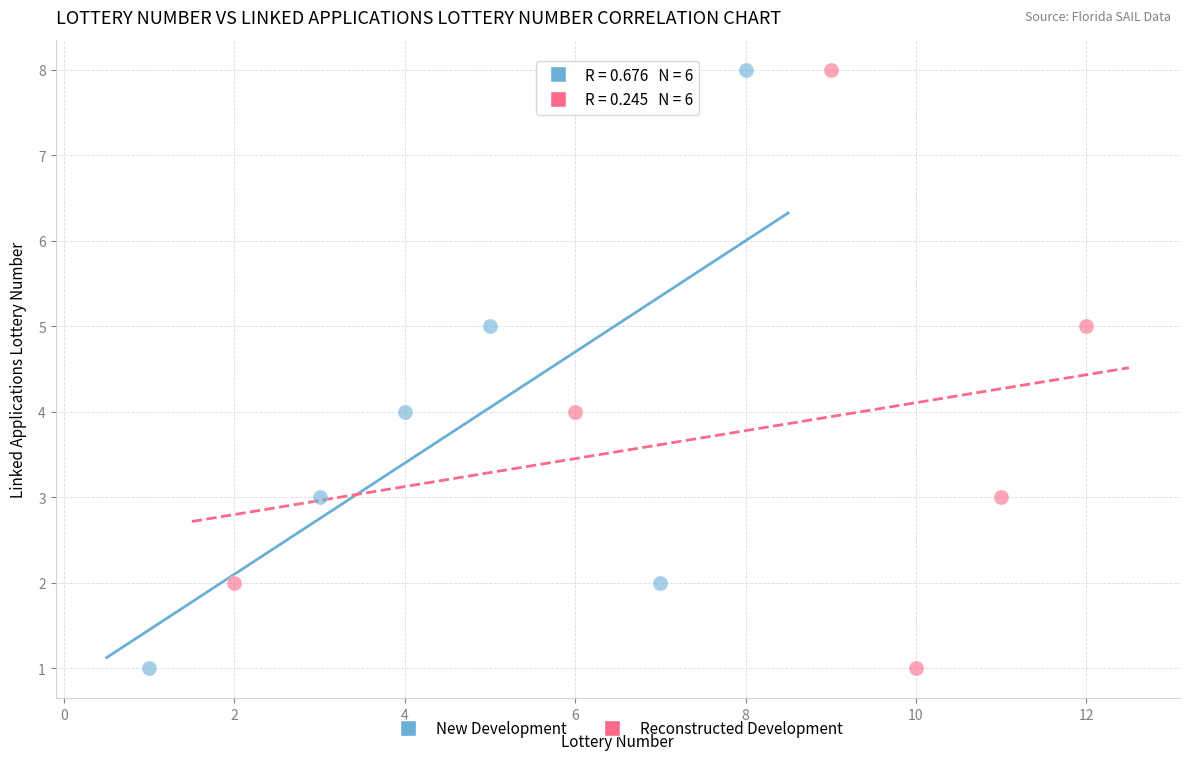

What are all the series names shown in the legend?

New Development, Reconstructed Development